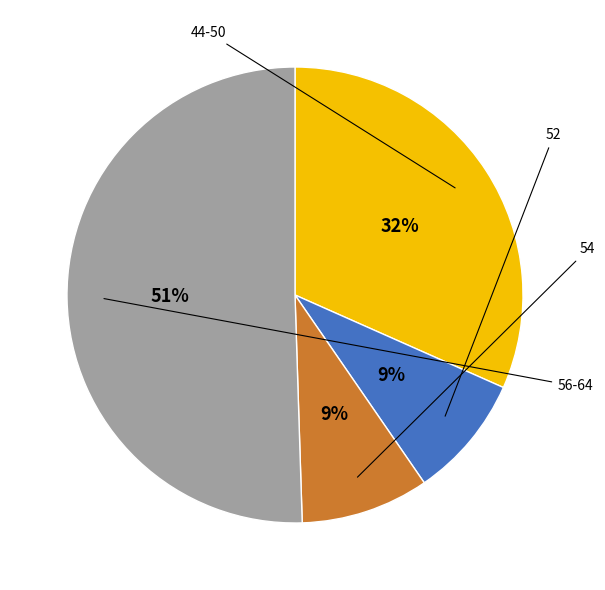

To the nearest percent, what is the difference between the largest and smallest slice percentages?

42%